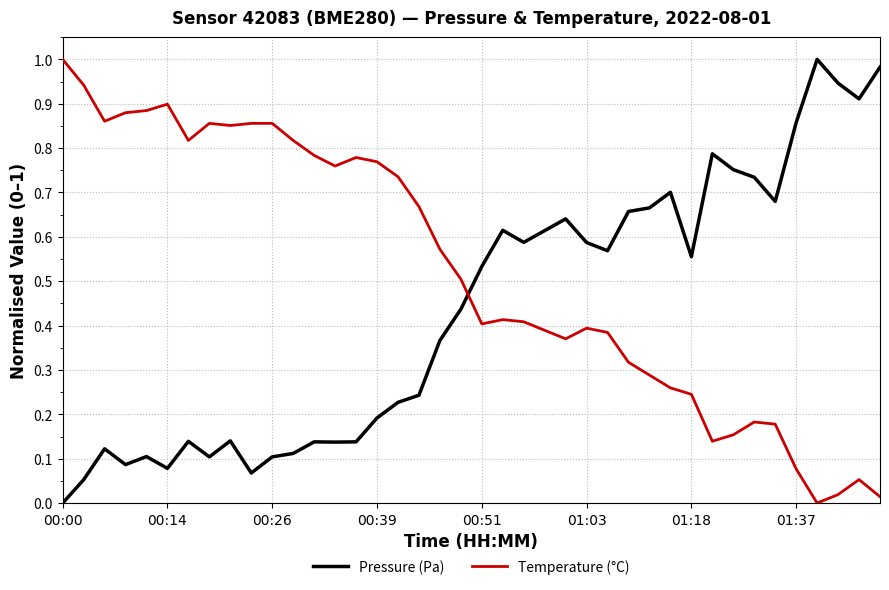

Rank the series by their average value, from lowest to highest.

Pressure (Pa), Temperature (°C)